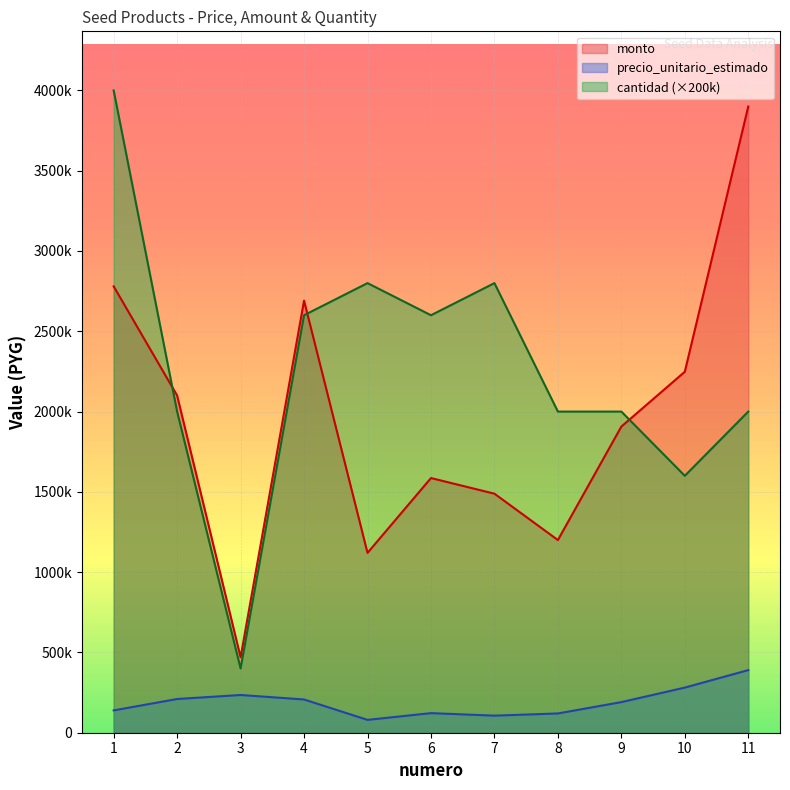

The value of monto at 10 is 1545453. True or false?

False